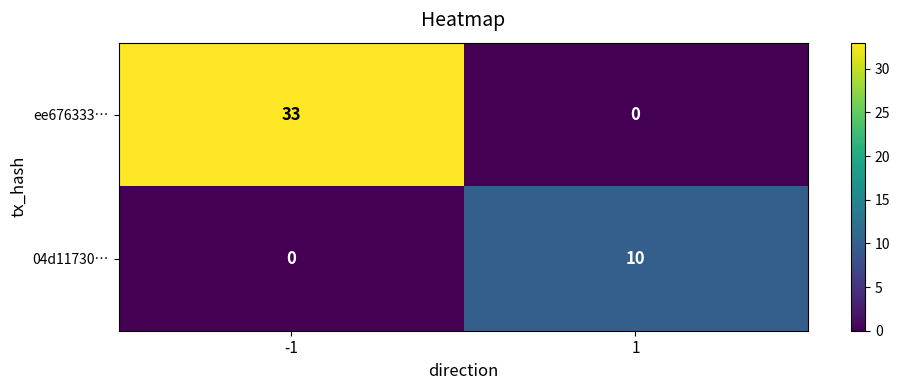

Which series has the largest total across all categories?

ee676333…